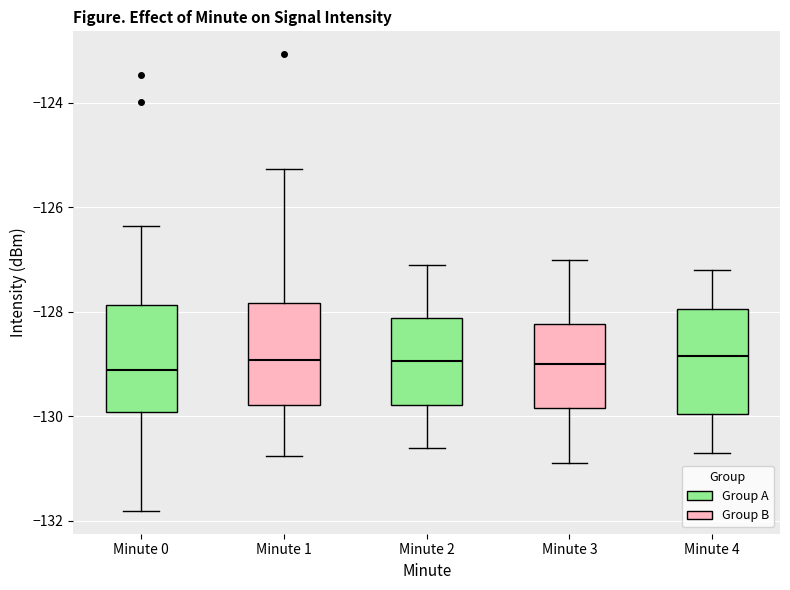

Reading left to right, read every box against the y-axis: the position of its median line, the range the box covers, and the ends of its whiskers. The values are not printed on the chart, so give them approximately, as read against the axis.

Minute 0: median -129.2, box -130.0 to -127.8, whiskers -131.8 to -126.4
Minute 1: median -129.0, box -129.8 to -127.8, whiskers -130.8 to -125.2
Minute 2: median -129.0, box -129.8 to -128.2, whiskers -130.6 to -127.0
Minute 3: median -129.0, box -129.8 to -128.2, whiskers -130.8 to -127.0
Minute 4: median -128.8, box -130.0 to -128.0, whiskers -130.6 to -127.2